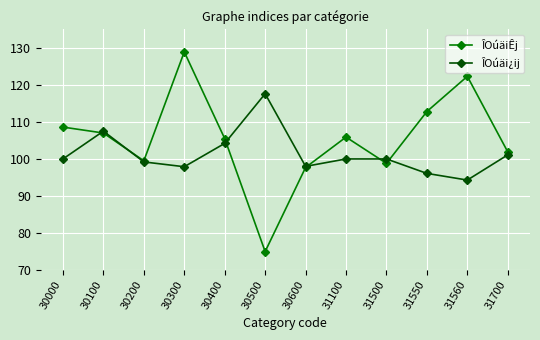

What is the sum of all ÎOúäi¿ij values?

1215.9